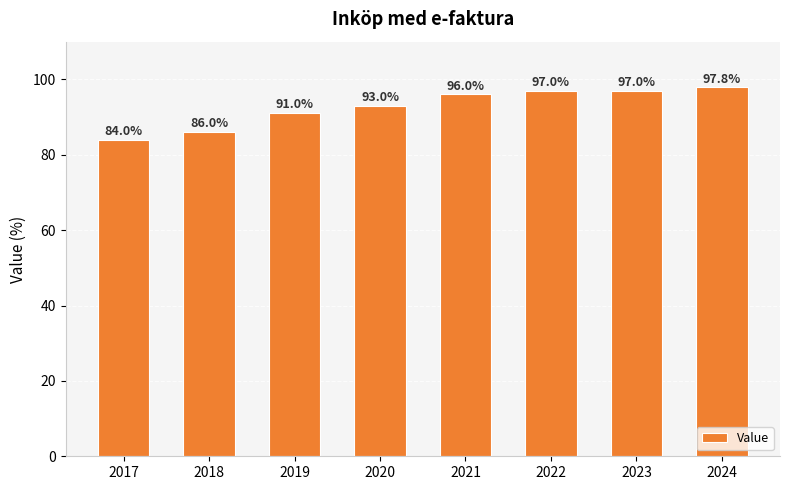

What is the minimum value shown in the chart?

84.0